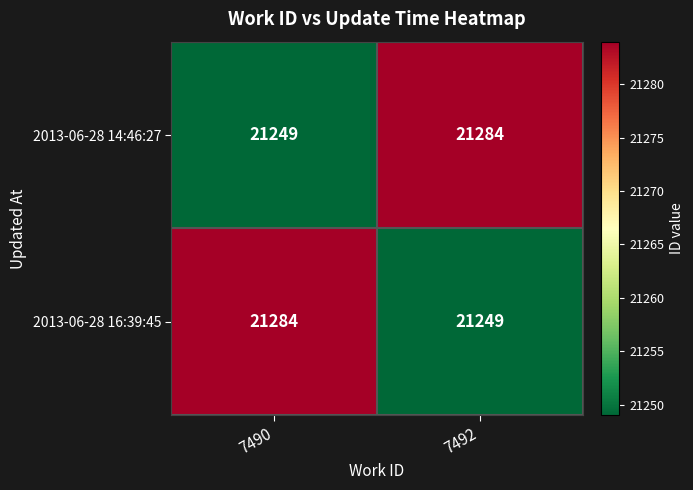

Rank the categories by 2013-06-28 16:39:45 value from lowest to highest.

7492, 7490